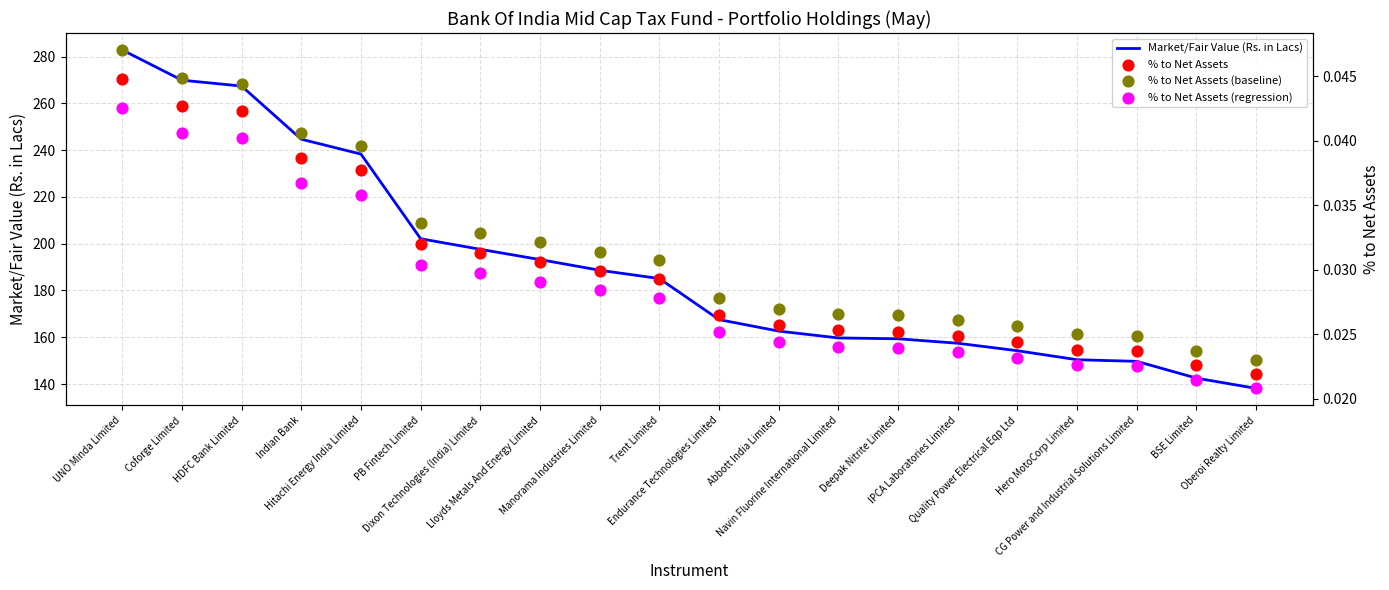

Which series contains the highest Y value?

Market/Fair Value (Rs. in Lacs)